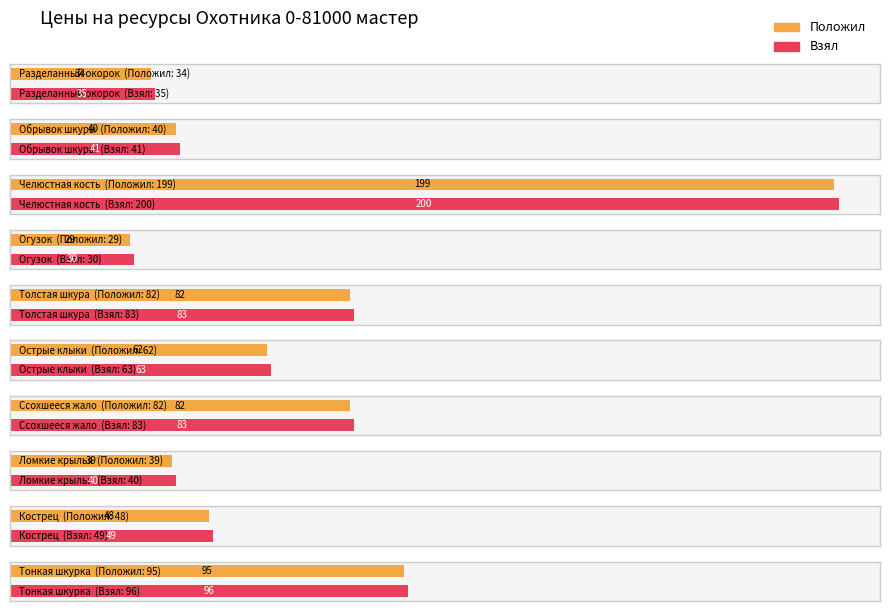

What is the sum of the Положил values at Обрывок шкуры and Ломкие крылья?

79.0